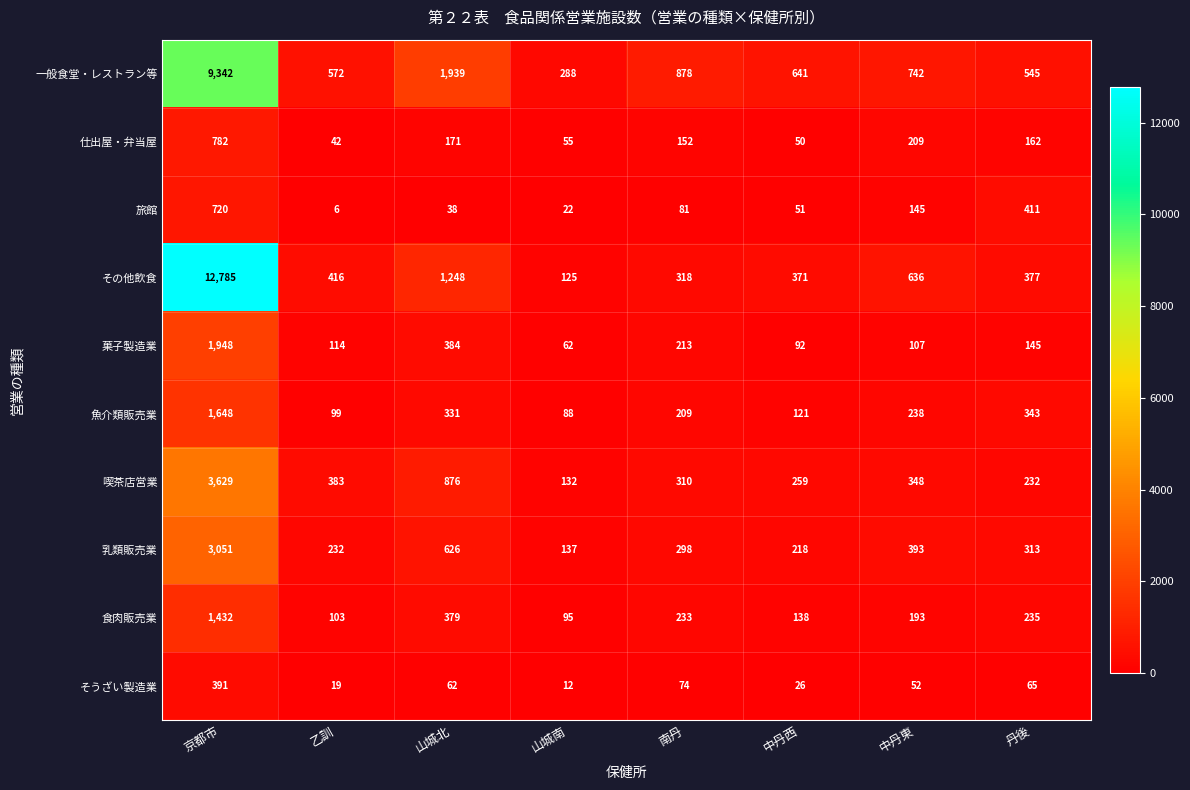

What value does the 旅館 series have at 中丹西?

51